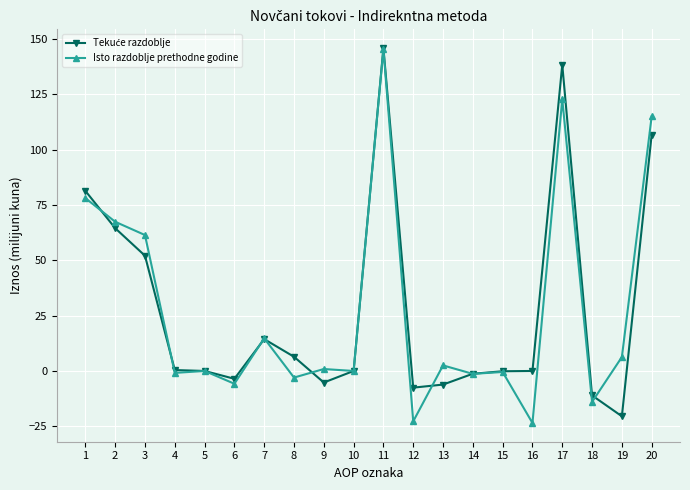

True or false: Isto razdoblje prethodne godine has more than 2 interior local peaks.

True